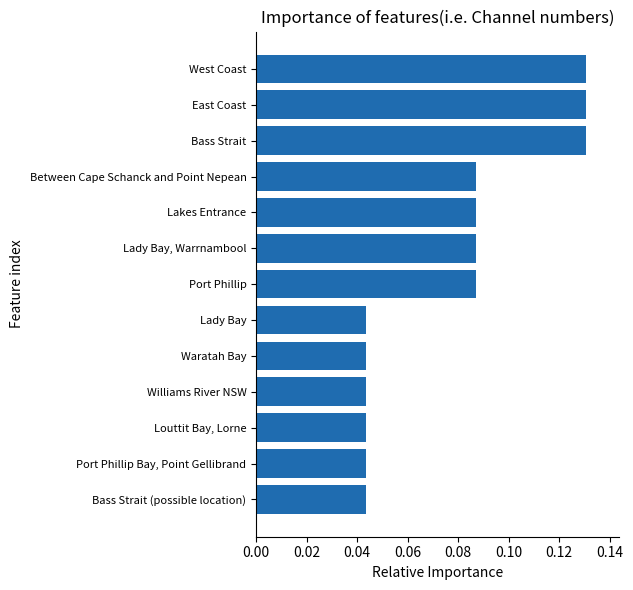

What is the sum of all values?

1.0